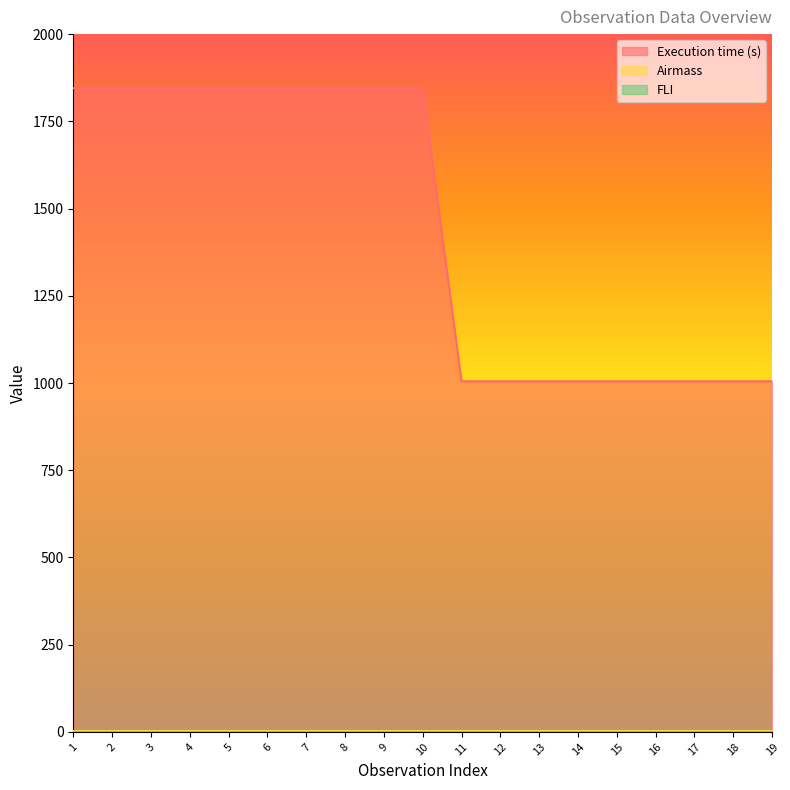

What is the value of the FLI point at the 10th from the left?

1.0